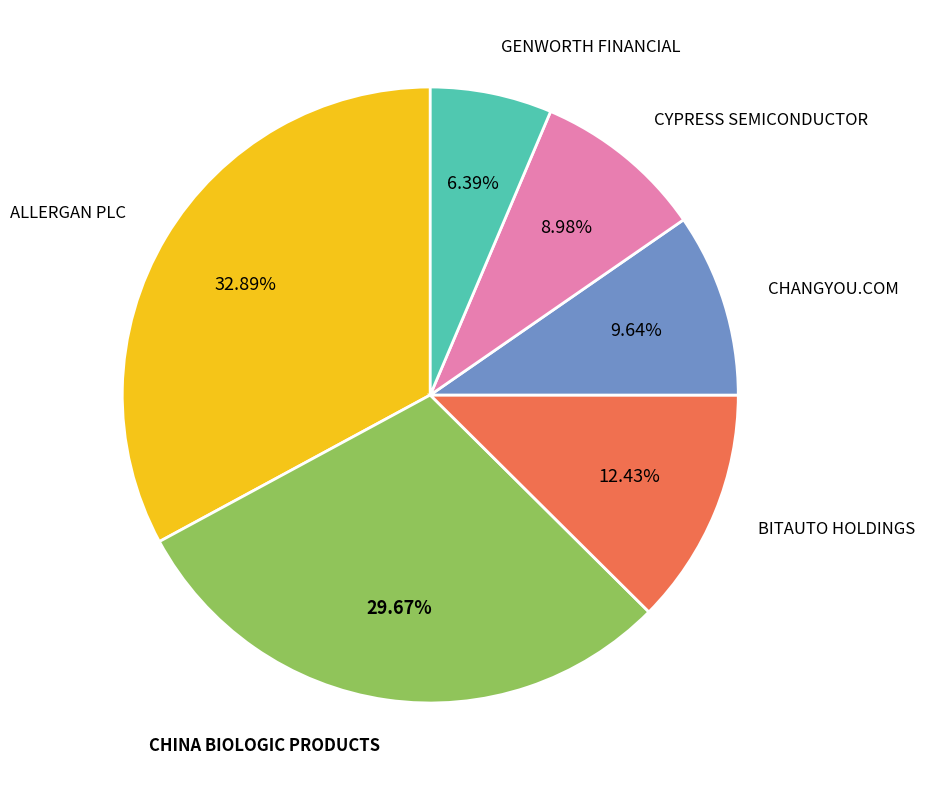

Is the sum of ALLERGAN PLC and CHANGYOU.COM greater than half?

No